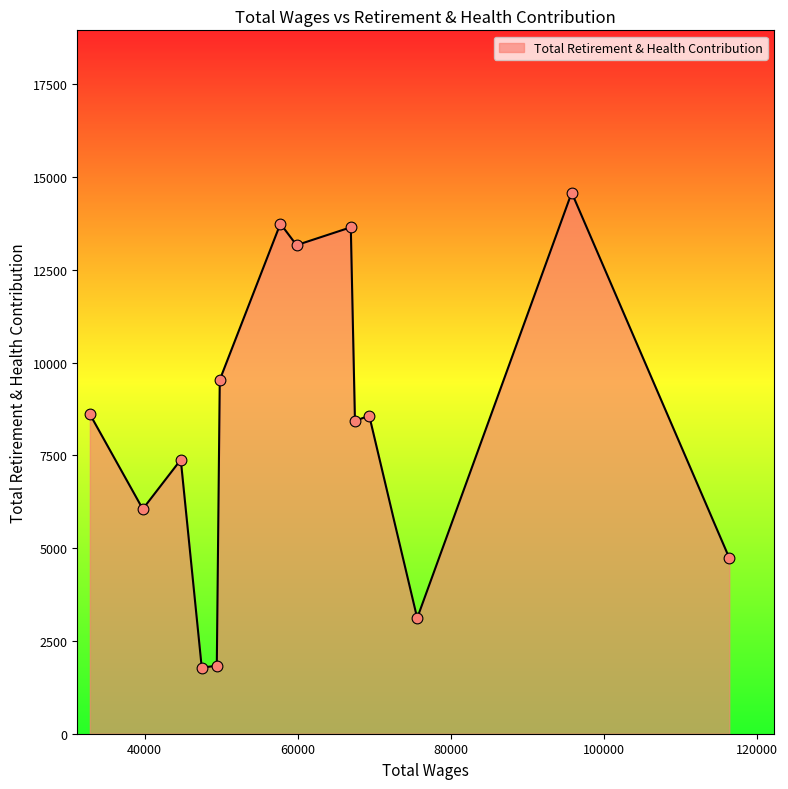

What is the maximum value shown in the chart?

14576